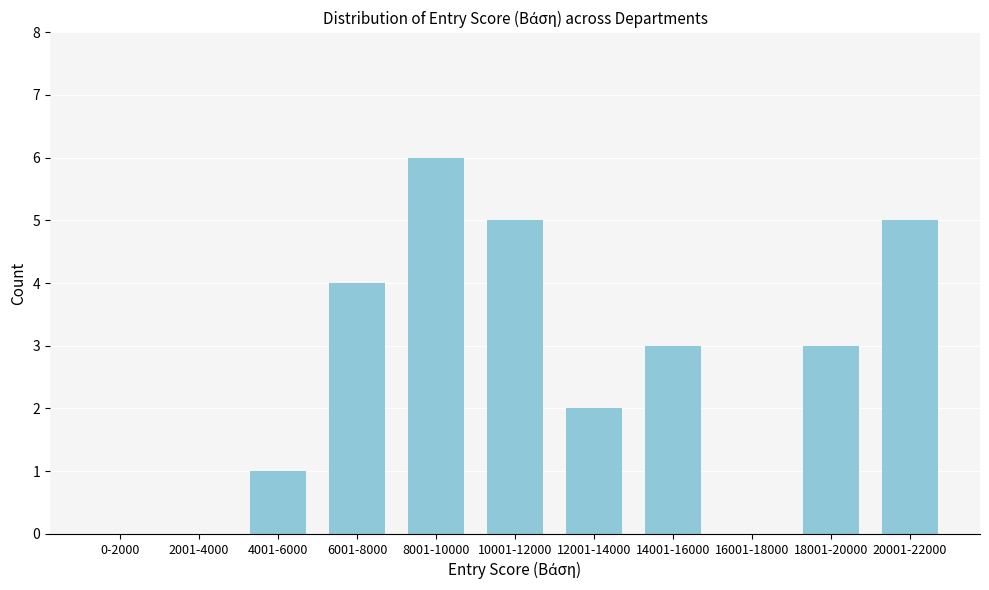

Reading left to right, transcribe all the data shown in this chart.

0-2000=0	2001-4000=0	4001-6000=1	6001-8000=4	8001-10000=6	10001-12000=5	12001-14000=2	14001-16000=3	16001-18000=0	18001-20000=3	20001-22000=5